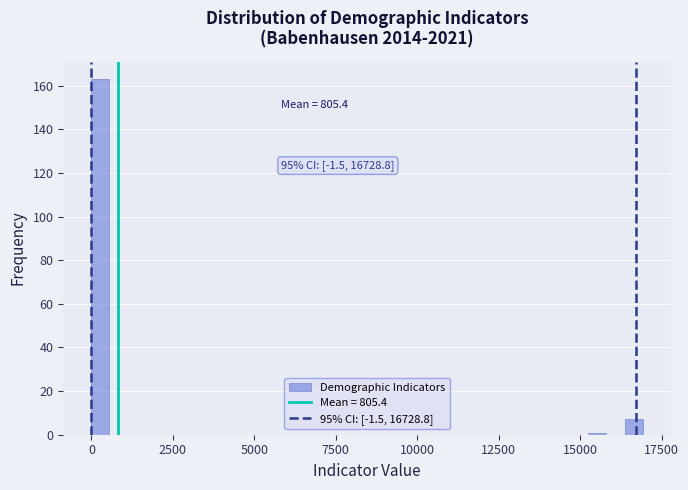

Around what value on the x-axis is the tallest bar? Give the approximate position of its centre, as read against the axis.

500